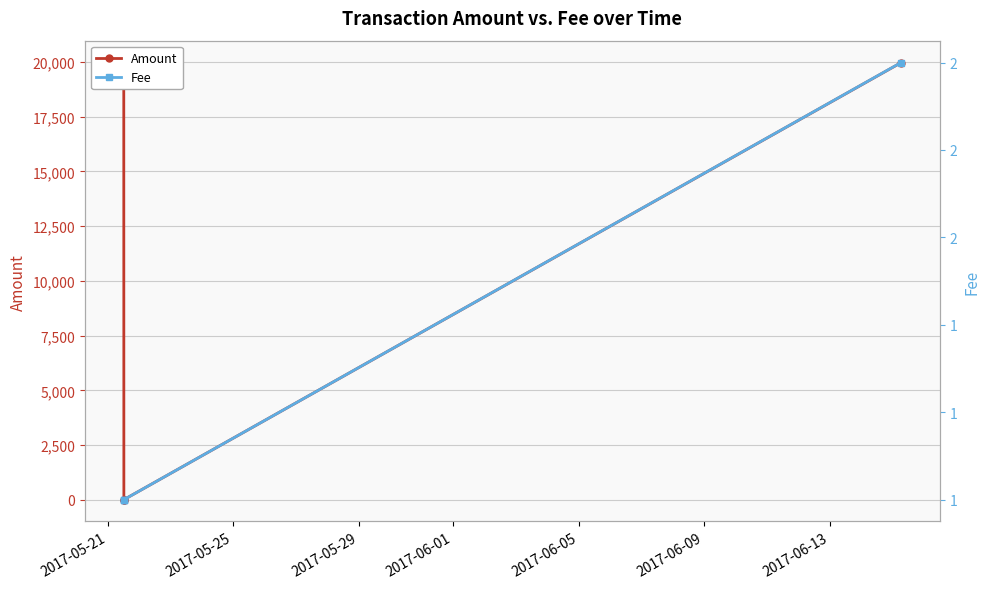

What is the value of the Amount point at the 1st from the left?

19979.9